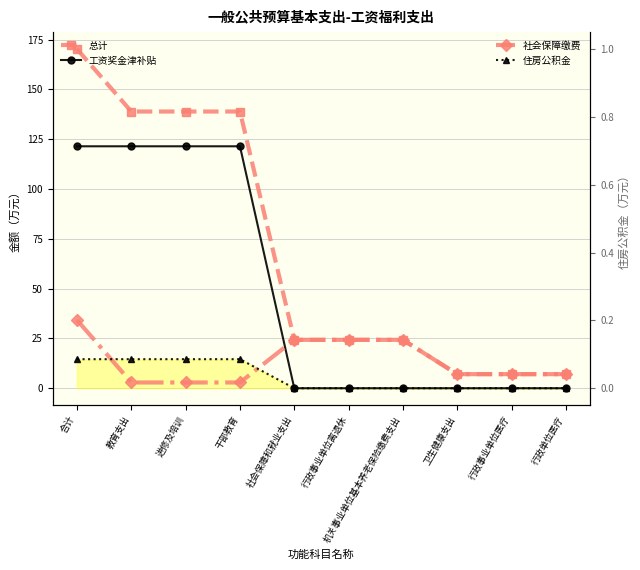

Reading left to right, what are all the values shown in this chart?

总计: 合计=170.2	教育支出=138.9	进修及培训=138.9	干部教育=138.9	社会保障和就业支出=24.3	行政事业单位离退休=24.3	机关事业单位基本养老保险缴费支出=24.3	卫生健康支出=7.1	行政事业单位医疗=7.1	行政单位医疗=7.1
工资奖金津补贴: 合计=121.4	教育支出=121.4	进修及培训=121.4	干部教育=121.4	社会保障和就业支出=0.0	行政事业单位离退休=0.0	机关事业单位基本养老保险缴费支出=0.0	卫生健康支出=0.0	行政事业单位医疗=0.0	行政单位医疗=0.0
社会保障缴费: 合计=34.2	教育支出=2.9	进修及培训=2.9	干部教育=2.9	社会保障和就业支出=24.3	行政事业单位离退休=24.3	机关事业单位基本养老保险缴费支出=24.3	卫生健康支出=7.1	行政事业单位医疗=7.1	行政单位医疗=7.1
住房公积金: 合计=14.6	教育支出=14.6	进修及培训=14.6	干部教育=14.6	社会保障和就业支出=0.0	行政事业单位离退休=0.0	机关事业单位基本养老保险缴费支出=0.0	卫生健康支出=0.0	行政事业单位医疗=0.0	行政单位医疗=0.0